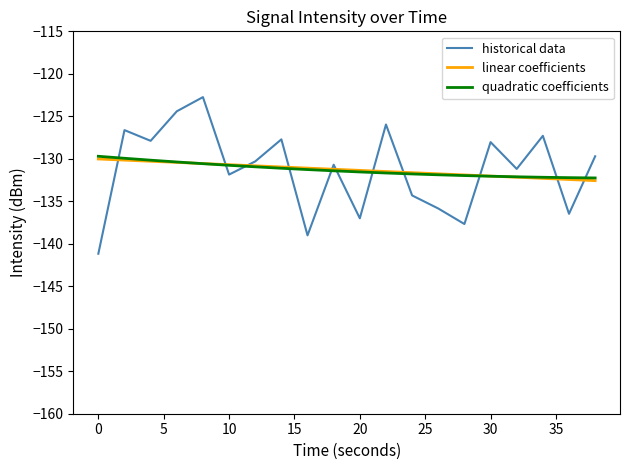

Count the number of categories in the chart.

20